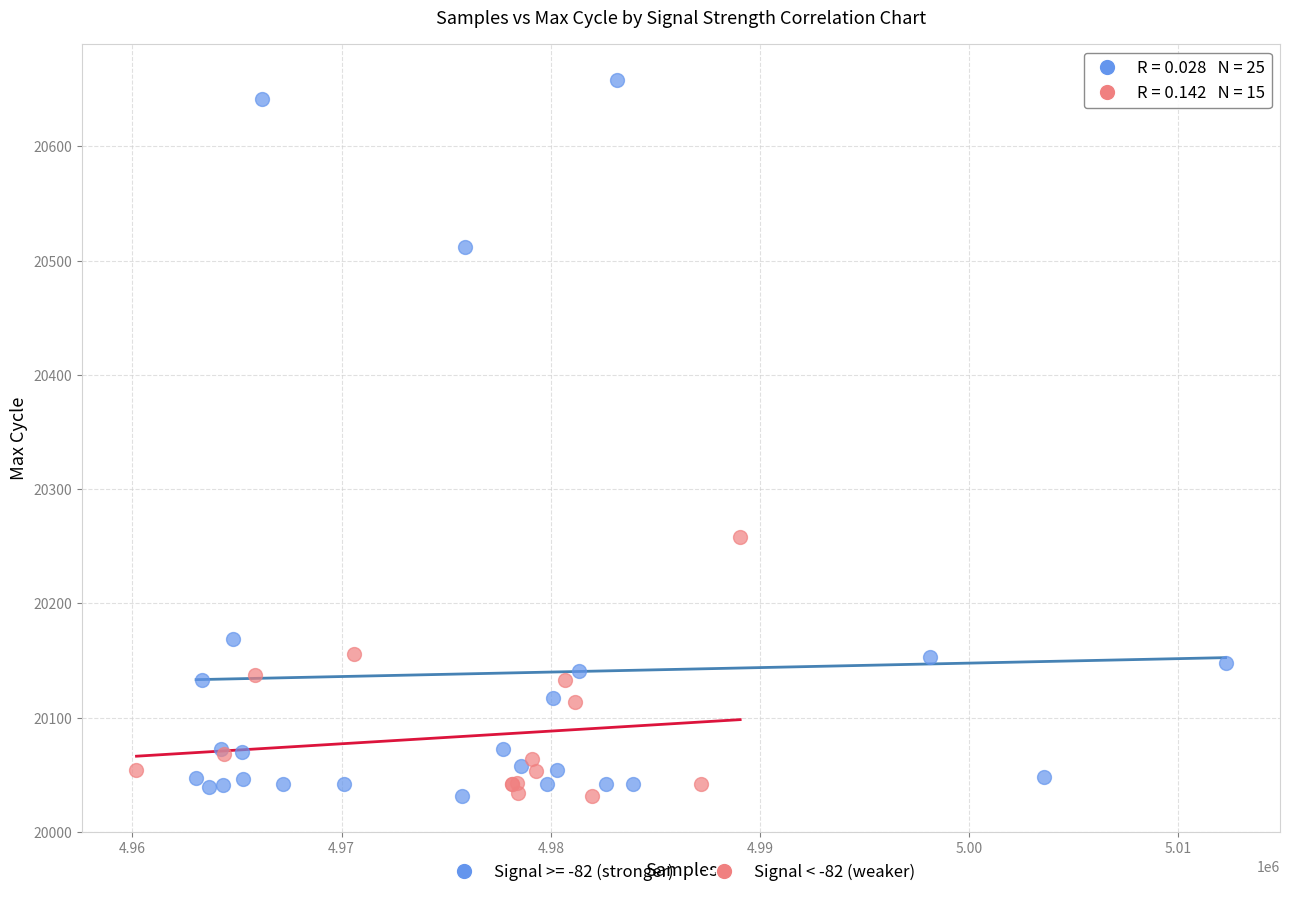

Which series reaches the maximum Y coordinate?

Signal >= -82 (stronger)